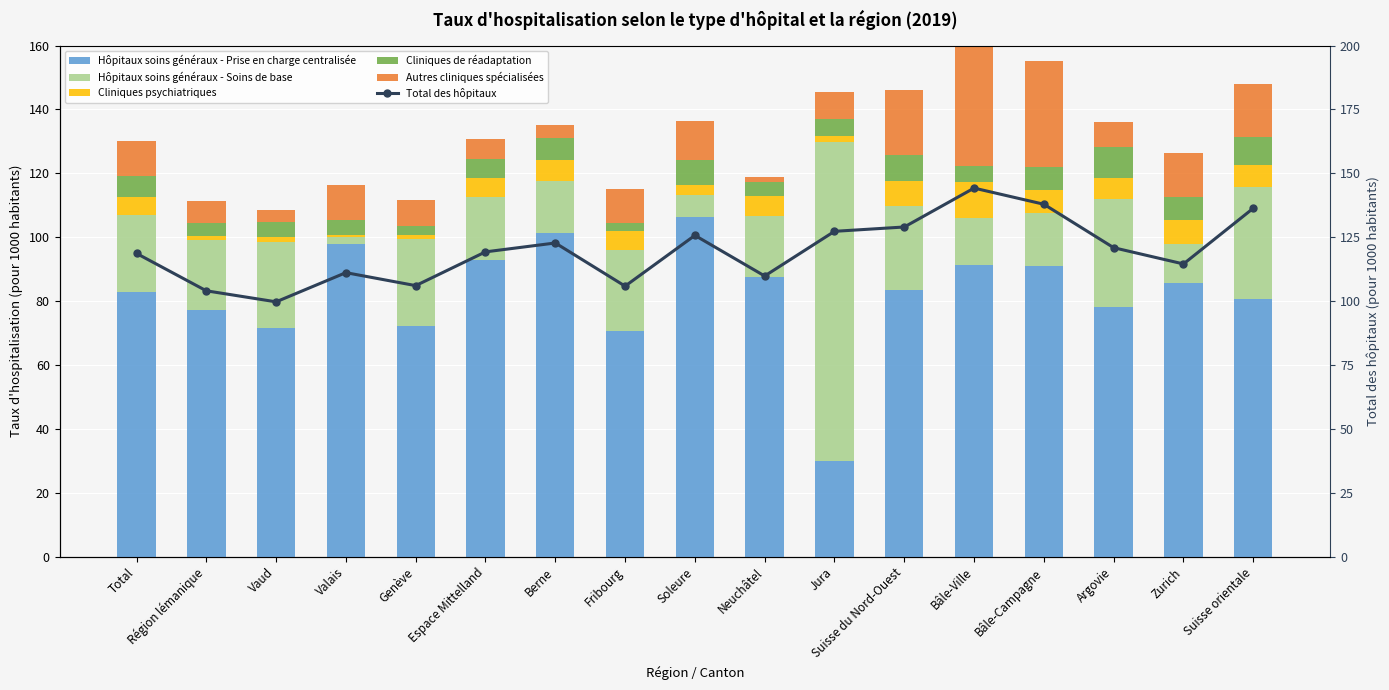

What position from the left is Vaud?

3